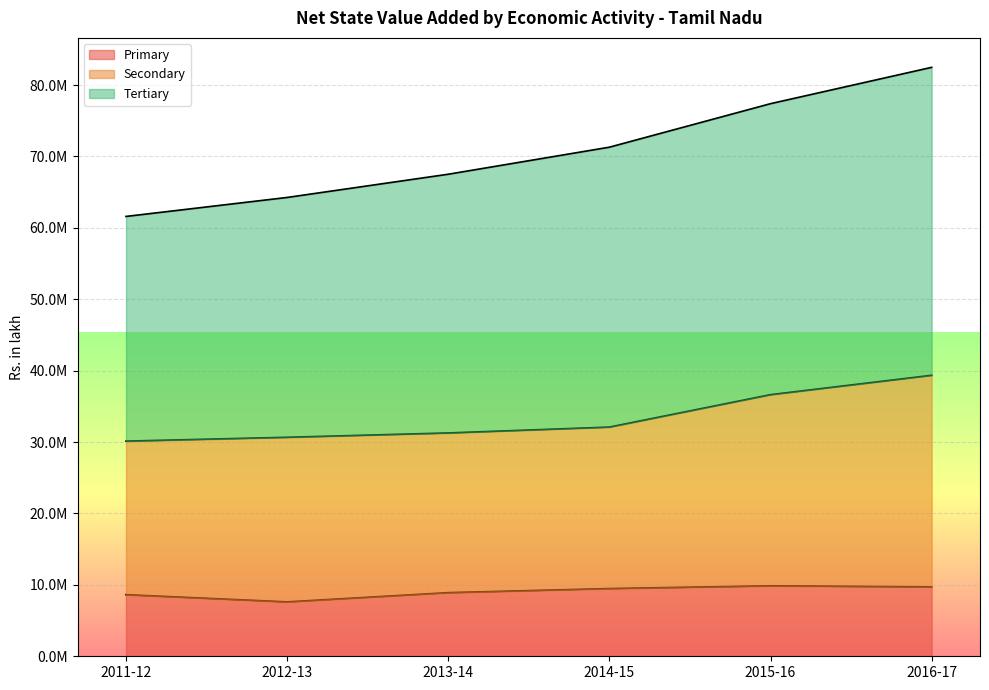

What are all the series names shown in the legend?

Primary, Secondary, Tertiary